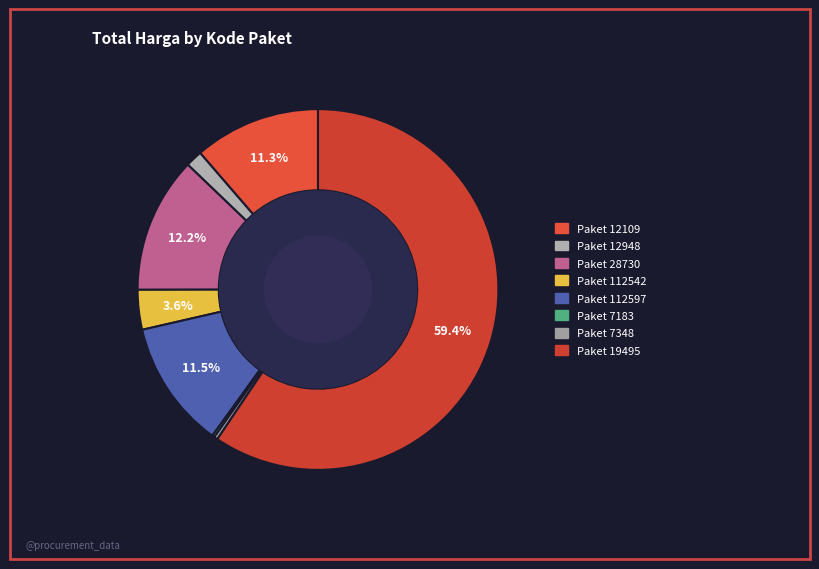

Which slice is the largest?

19495